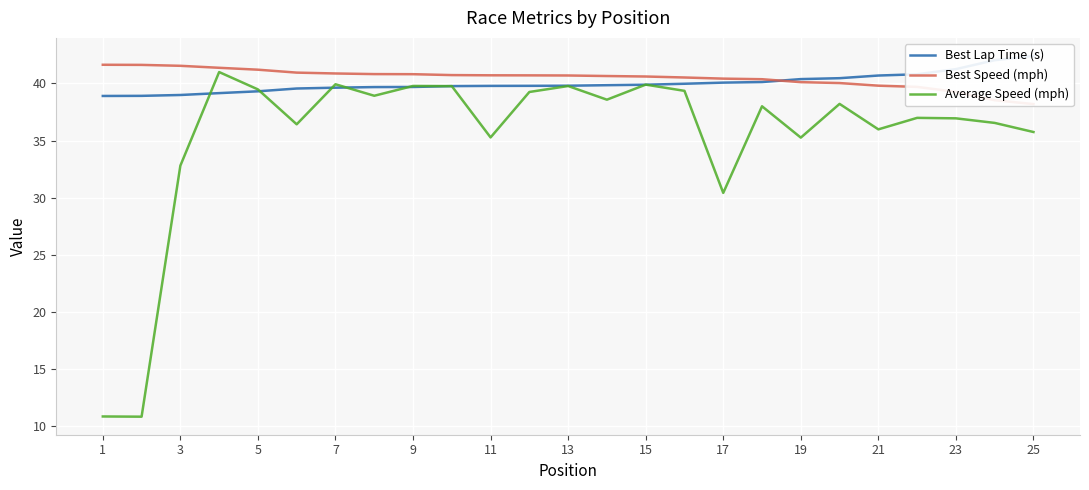

The value of Average Speed (mph) at 19 is 58.5. True or false?

False